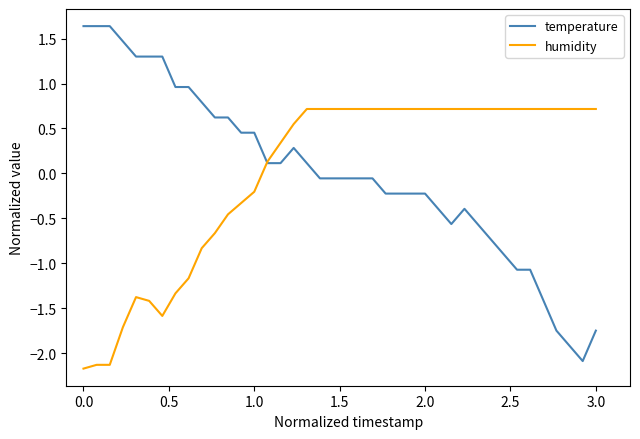

What is the lowest value of the humidity series?

-2.2